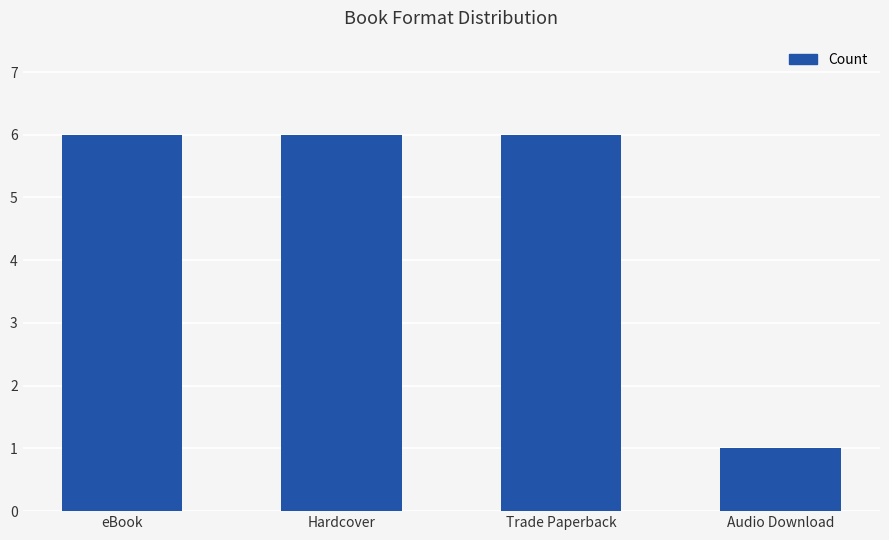

Are the bars horizontal?

No